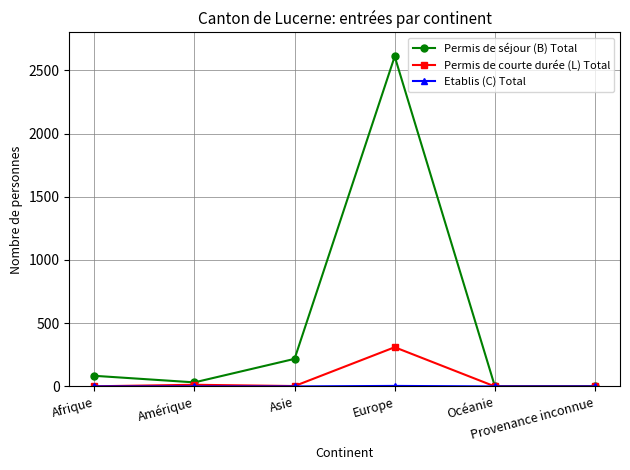

True or false: Permis de courte durée (L) Total has a value of -184 at Océanie.

False